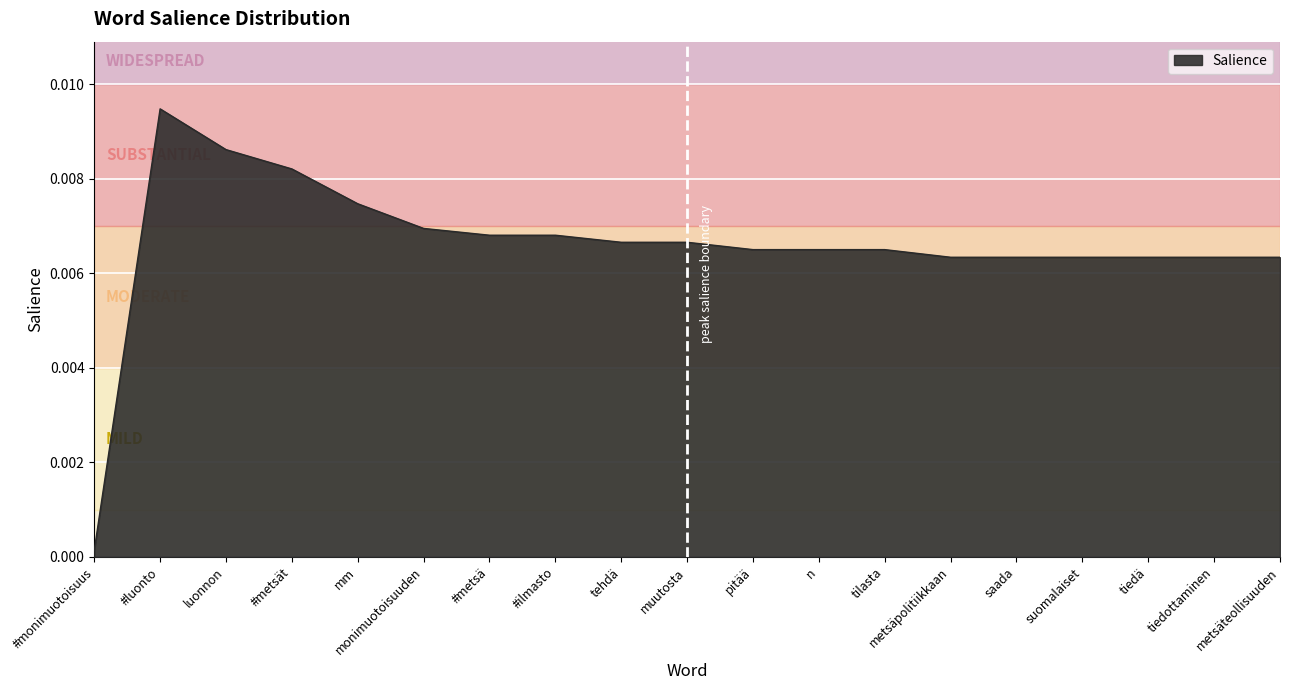

At which category does the chart reach its peak across all series?

#luonto